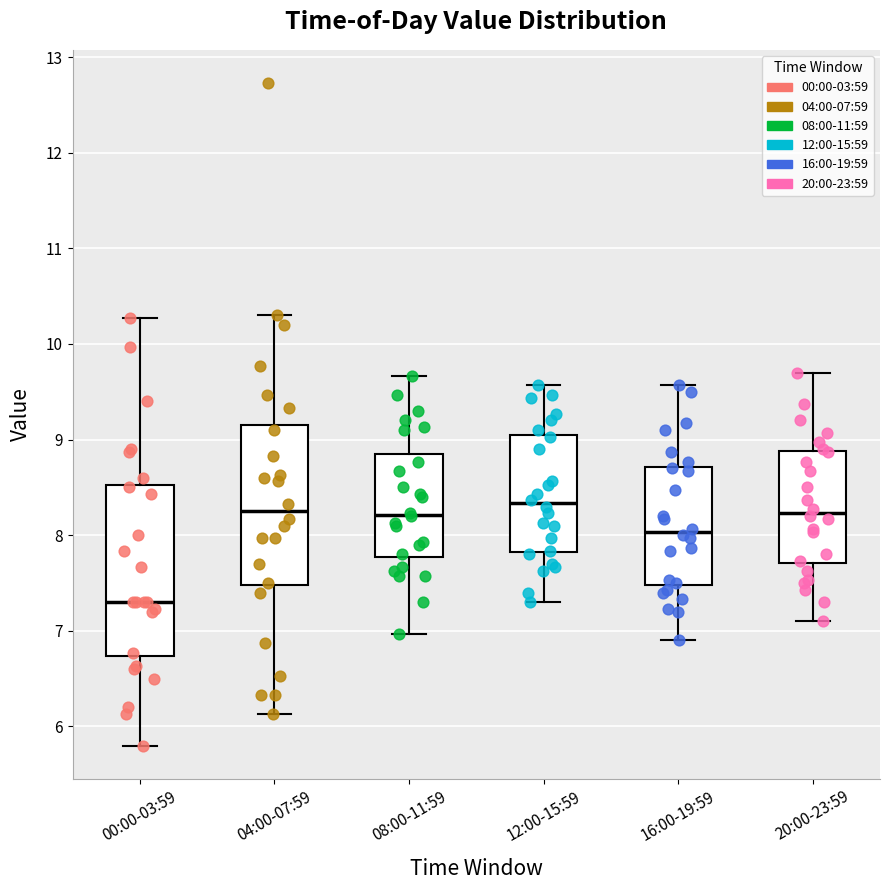

Reading left to right, read every box against the y-axis: the position of its median line, the range the box covers, and the ends of its whiskers. The values are not printed on the chart, so give them approximately, as read against the axis.

00:00-03:59: median 7.3, box 6.7 to 8.5, whiskers 5.8 to 10.3
04:00-07:59: median 8.3, box 7.5 to 9.2, whiskers 6.1 to 10.3
08:00-11:59: median 8.2, box 7.8 to 8.9, whiskers 7.0 to 9.7
12:00-15:59: median 8.3, box 7.8 to 9.0, whiskers 7.3 to 9.6
16:00-19:59: median 8.0, box 7.5 to 8.7, whiskers 6.9 to 9.6
20:00-23:59: median 8.2, box 7.7 to 8.9, whiskers 7.1 to 9.7